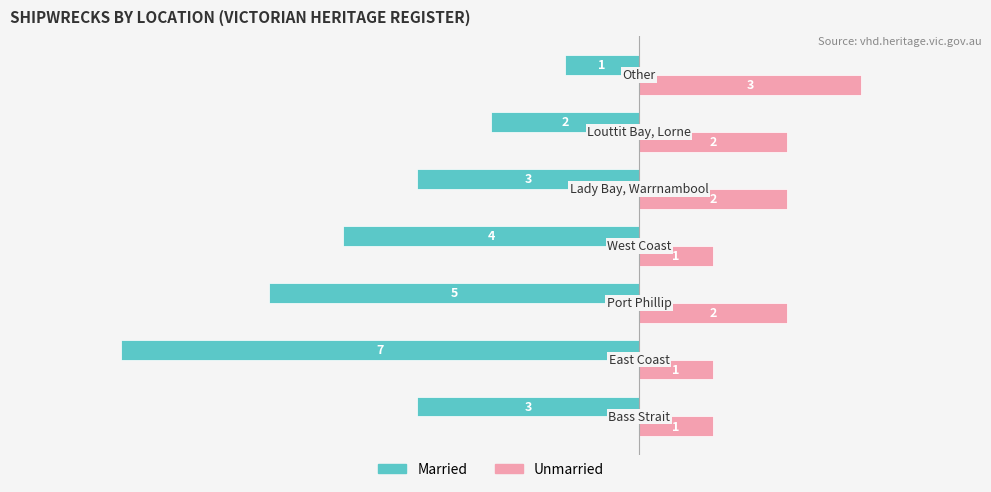

What is the maximum value shown in the chart?

3